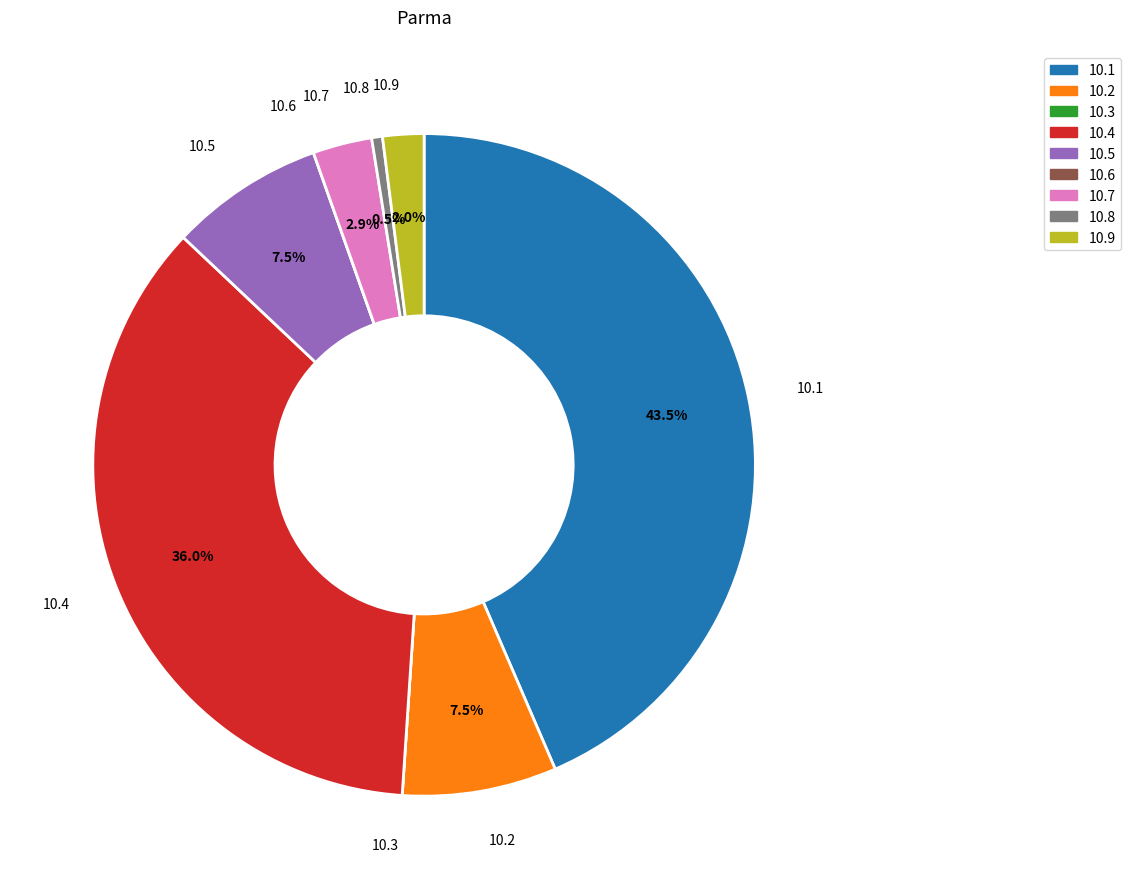

Does any single category account for the majority?

No